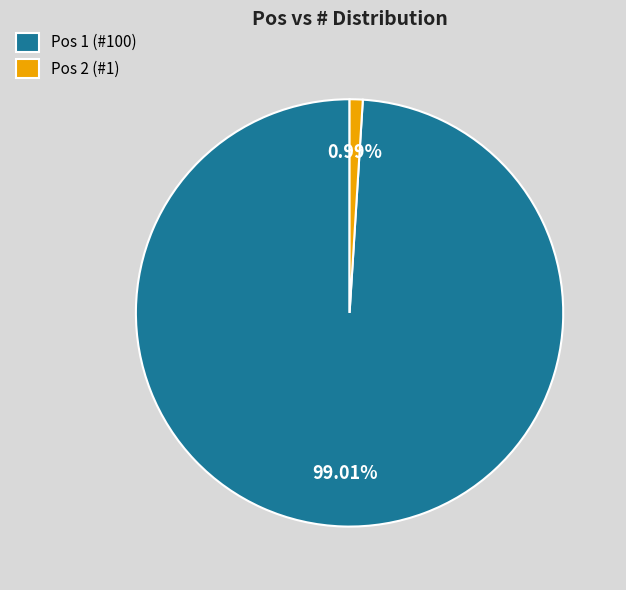

What is the smallest slice in the pie chart?

Pos 2 (#1)